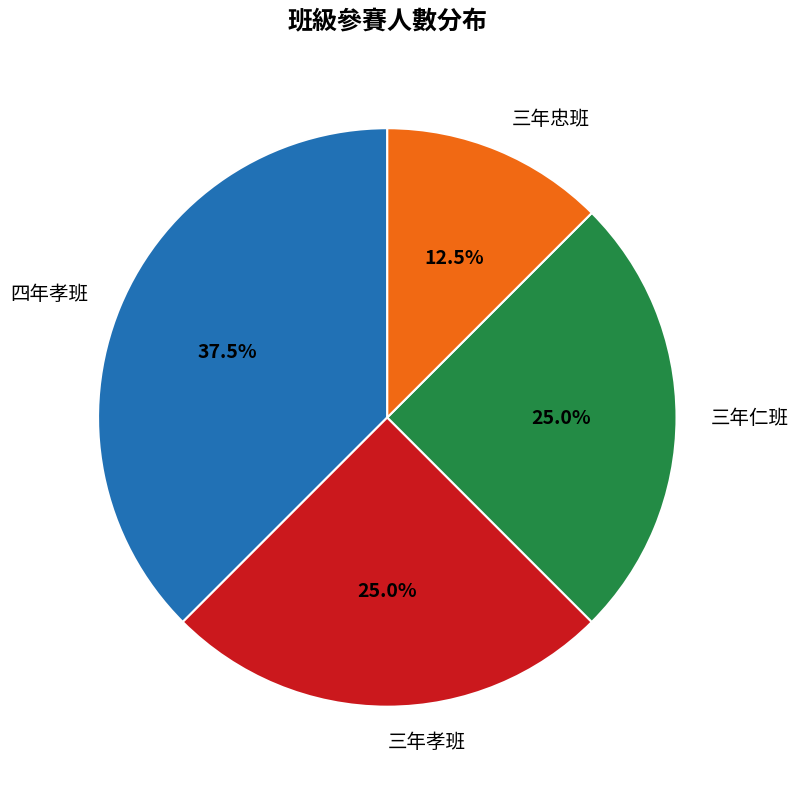

How many segments does this pie chart have?

4